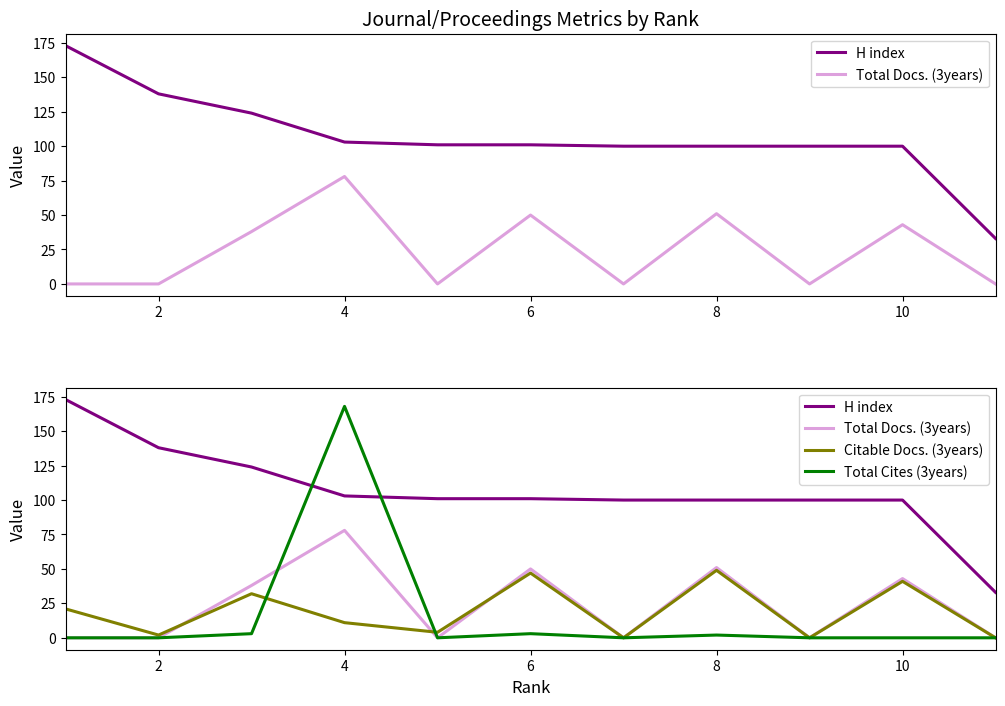

After their last crossing, which series has the higher values: Citable Docs. (3years) or Total Cites (3years)?

Citable Docs. (3years)